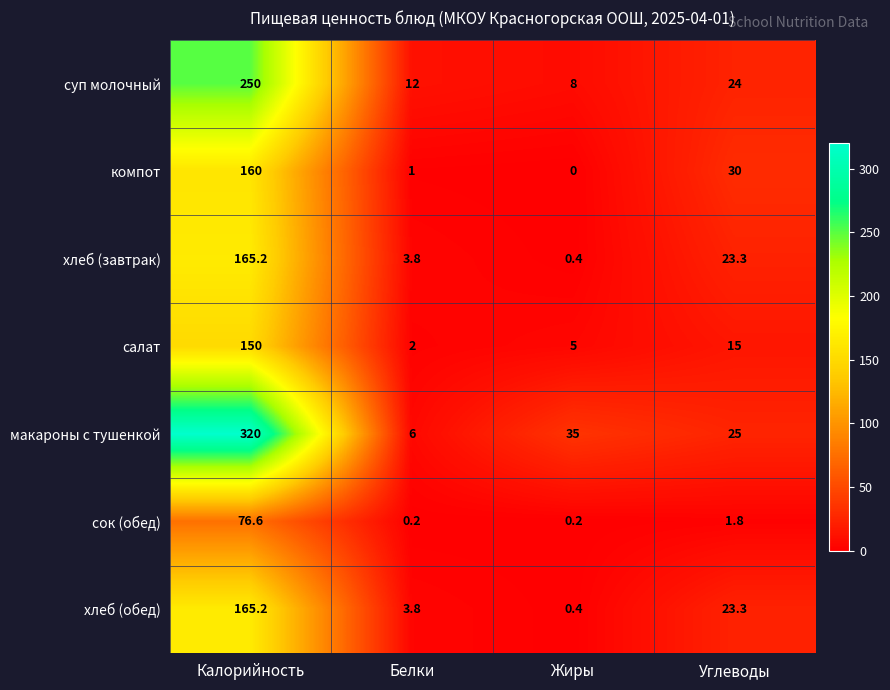

Reading left to right, what are all the values shown in this chart?

суп молочный: 250.0	12.0	8.0	24.0
компот: 160.0	1.0	0.0	30.0
хлеб (завтрак): 165.2	3.8	0.4	23.3
салат: 150.0	2.0	5.0	15.0
макароны с тушенкой: 320.0	6.0	35.0	25.0
сок (обед): 76.6	0.2	0.2	1.8
хлеб (обед): 165.2	3.8	0.4	23.3